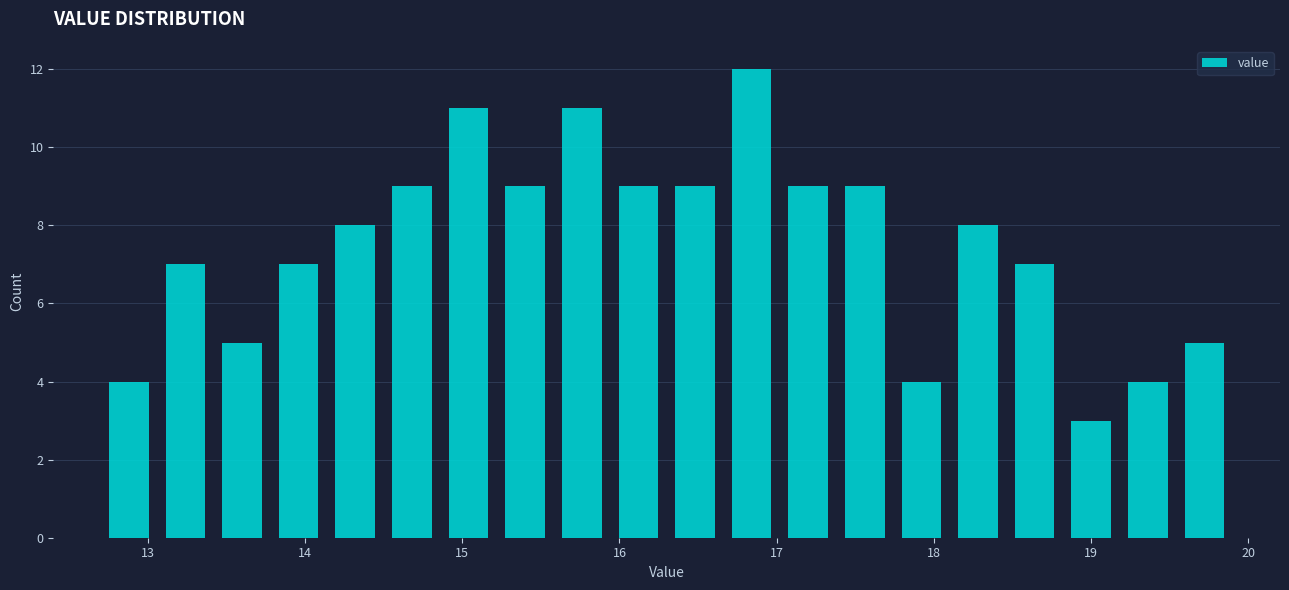

Read against the x-axis, roughly where is the centre of the tallest bar?

16.8